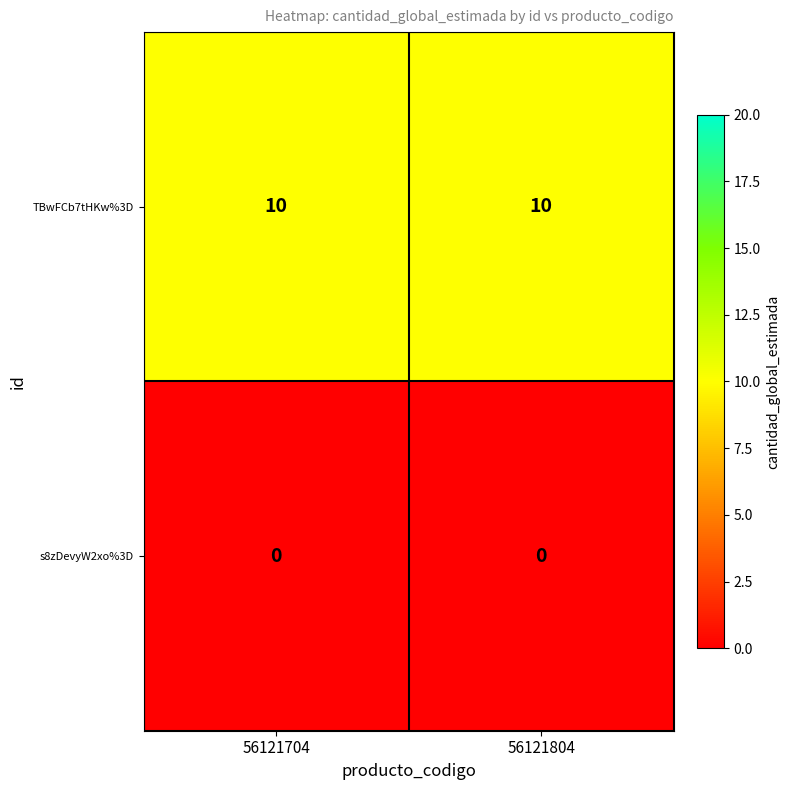

What is the approximate value of TBwFCb7tHKw%3D at 56121804?

10